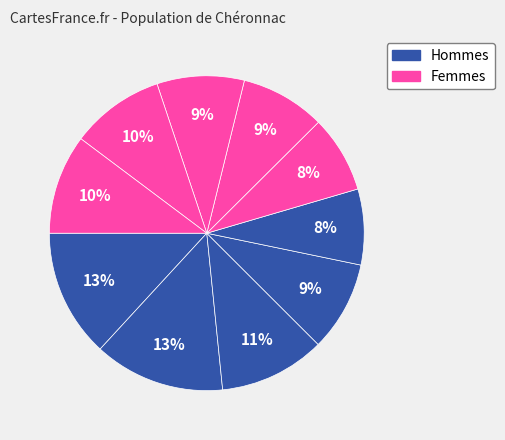

How many slices are in this pie chart?

10